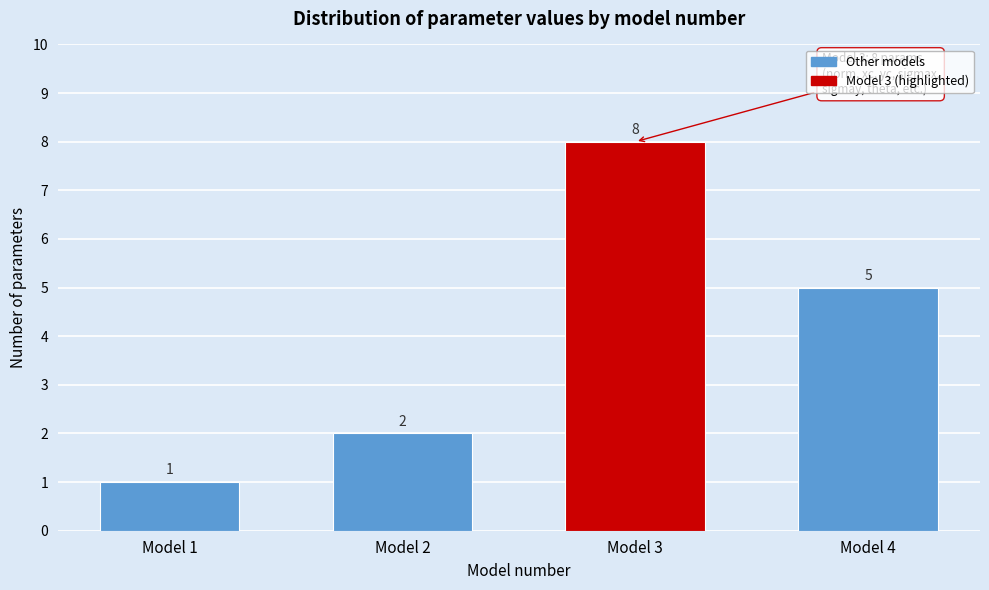

Reading right to left, list all the values displayed in this chart.

Model 4=5	Model 3=8	Model 2=2	Model 1=1